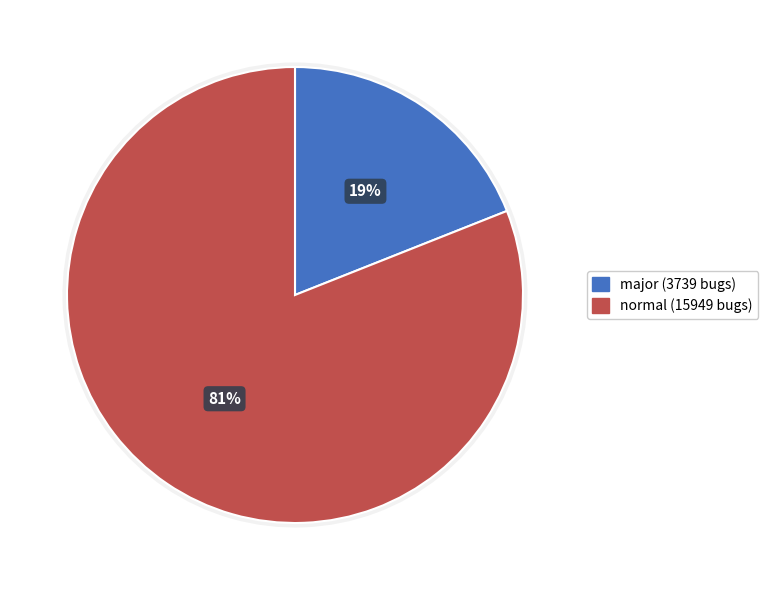

The normal slice represents 74% of the pie. True or false?

False